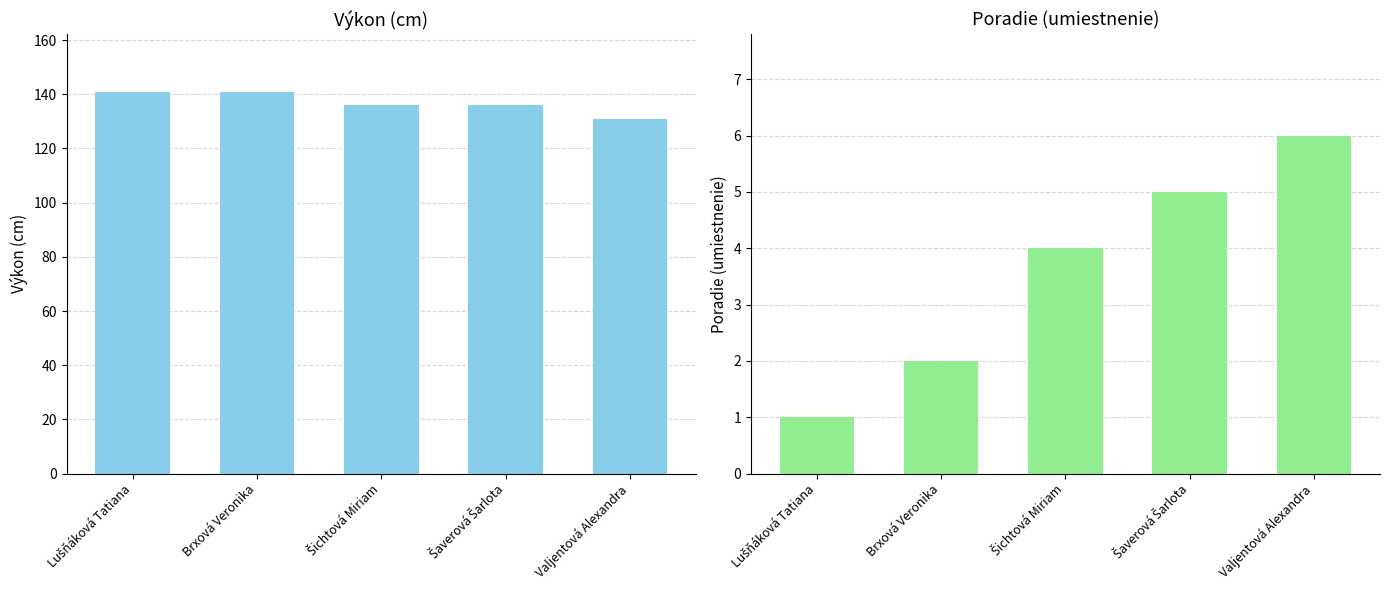

At which label does Poradie first exceed 4?

Šaverová Šarlota